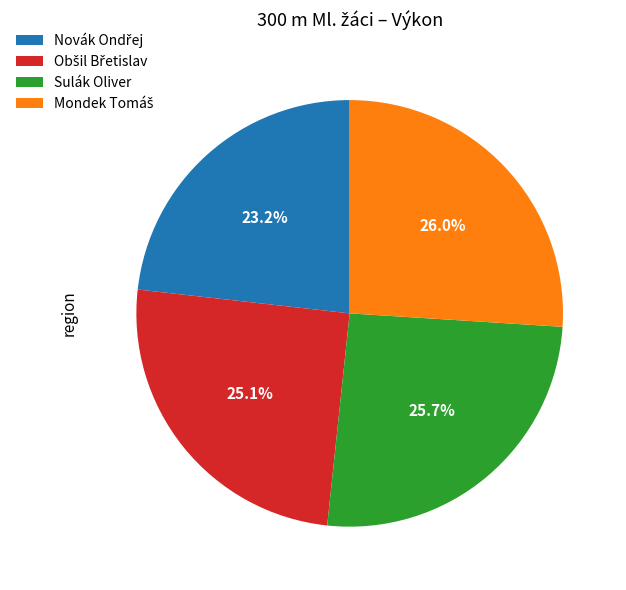

Is there a majority slice in this chart?

No